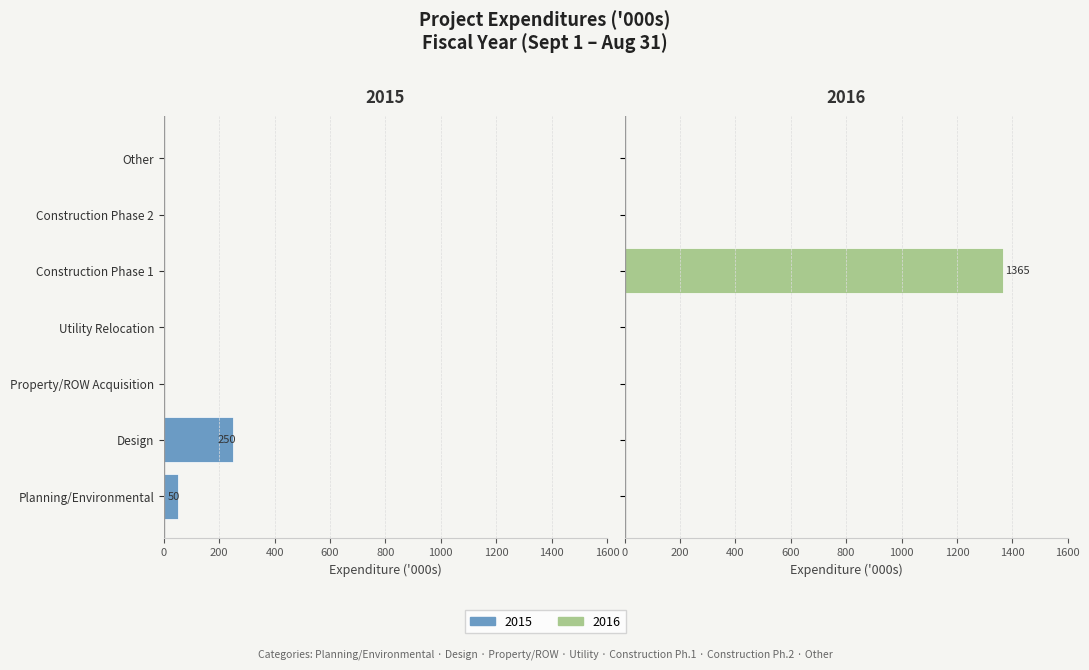

What are all the series names shown in the legend?

2015, 2016